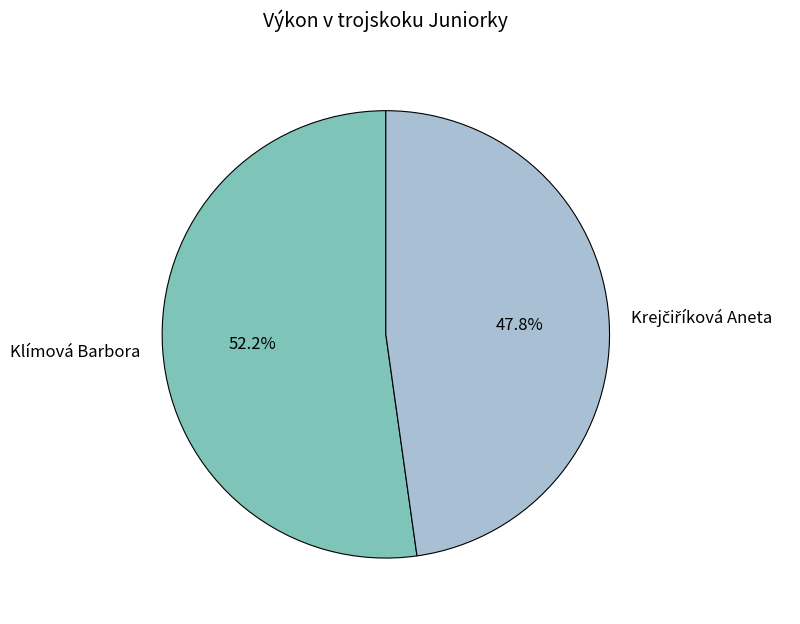

To the nearest percent, what is the average slice percentage?

50%